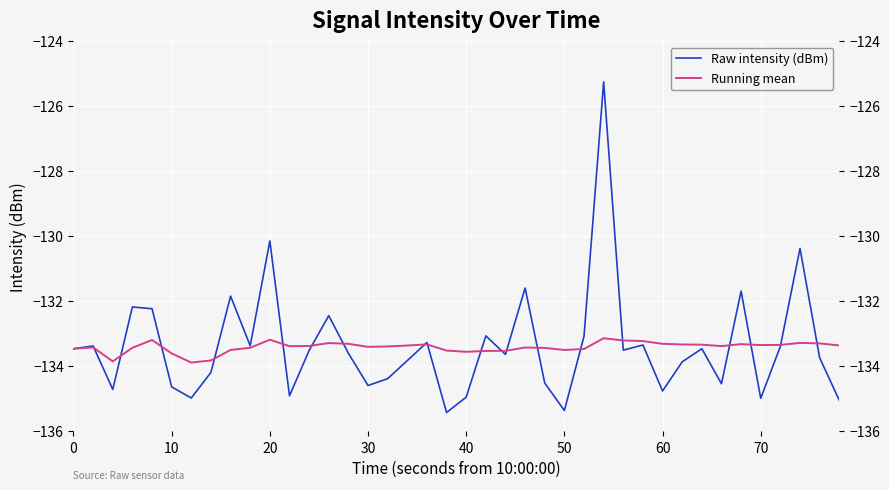

List the series in order of their peak value, highest first.

Raw intensity (dBm), Running mean